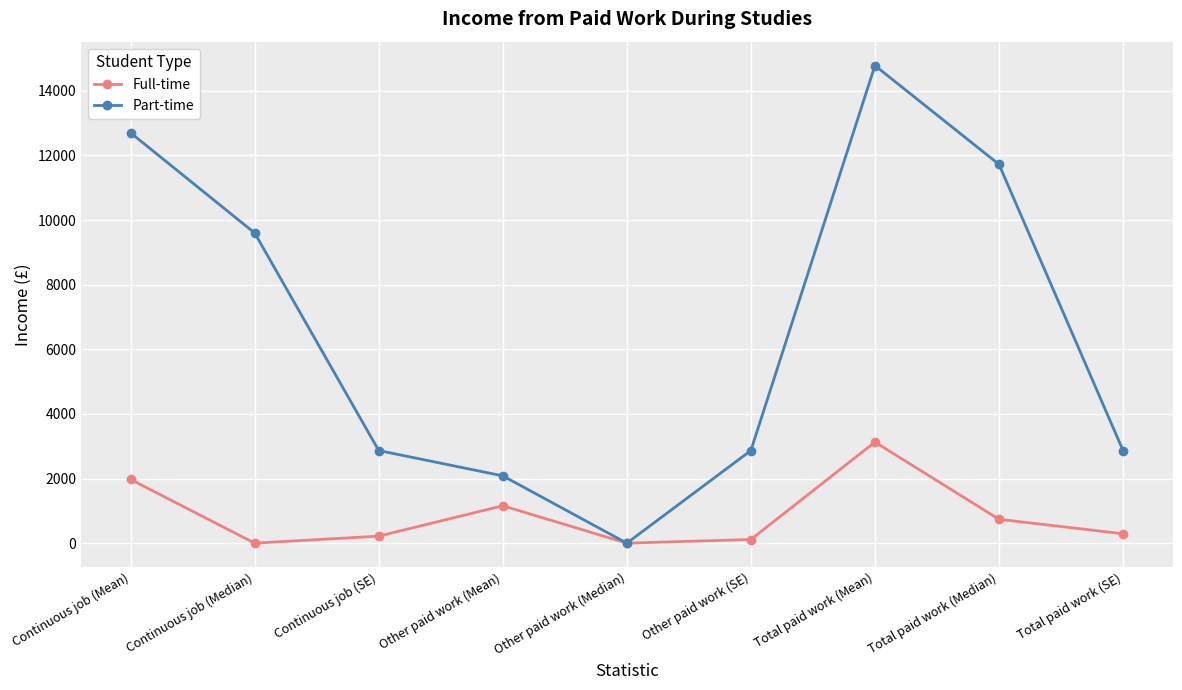

The value of Part-time at Total paid work (Median) is 11724. True or false?

True